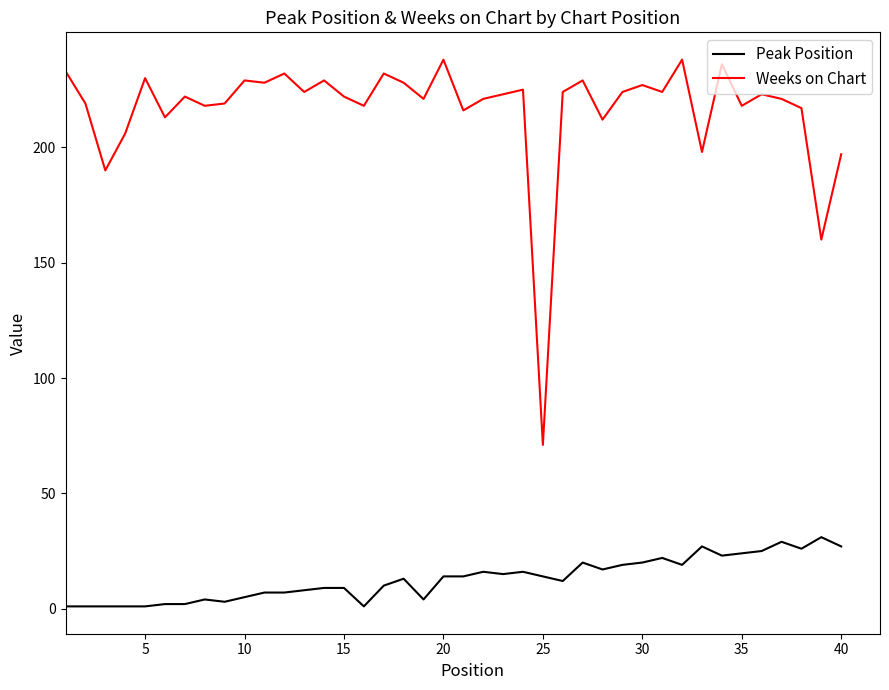

What are all the series names shown in the legend?

Peak Position, Weeks on Chart